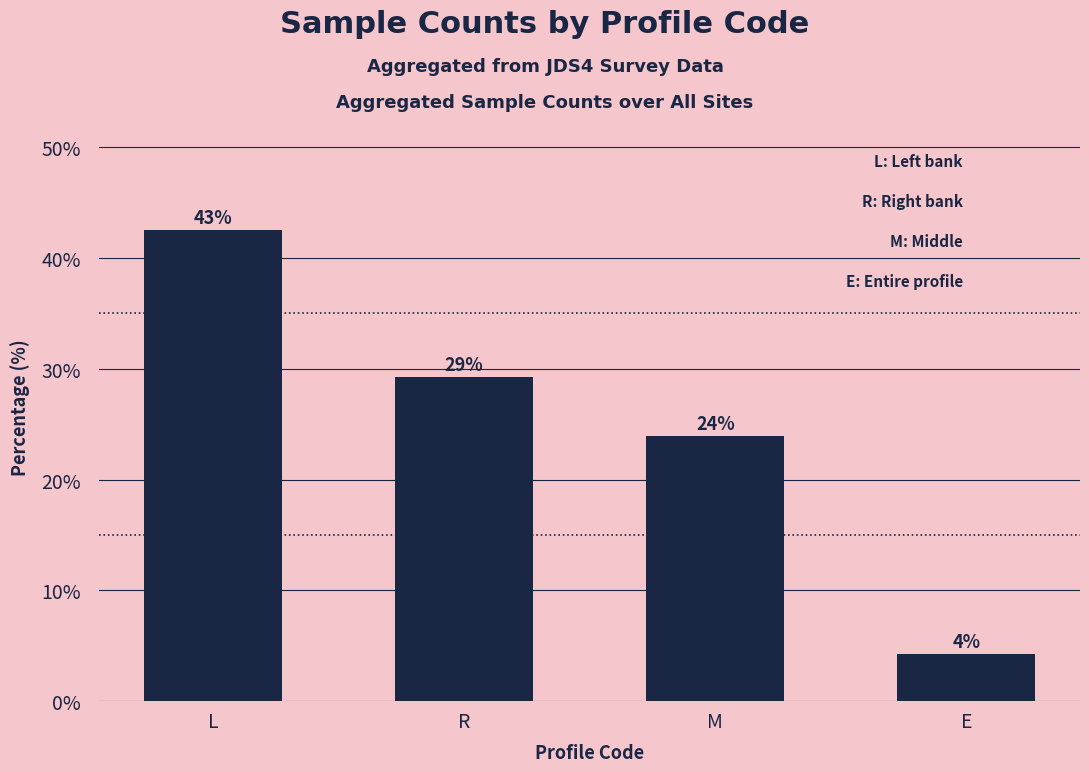

True or false: the data shows 4.3 at E.

True